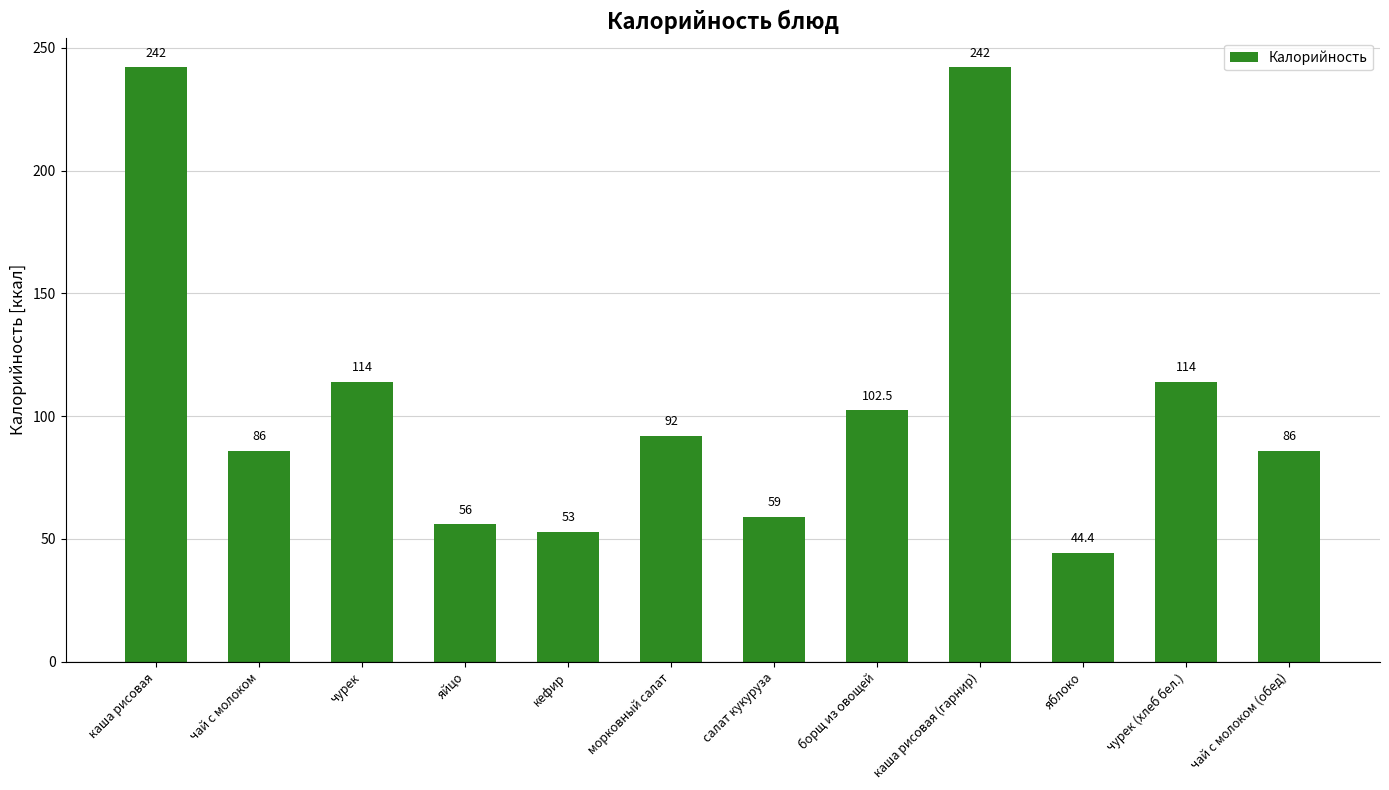

Which category has the lowest value across all series?

яблоко